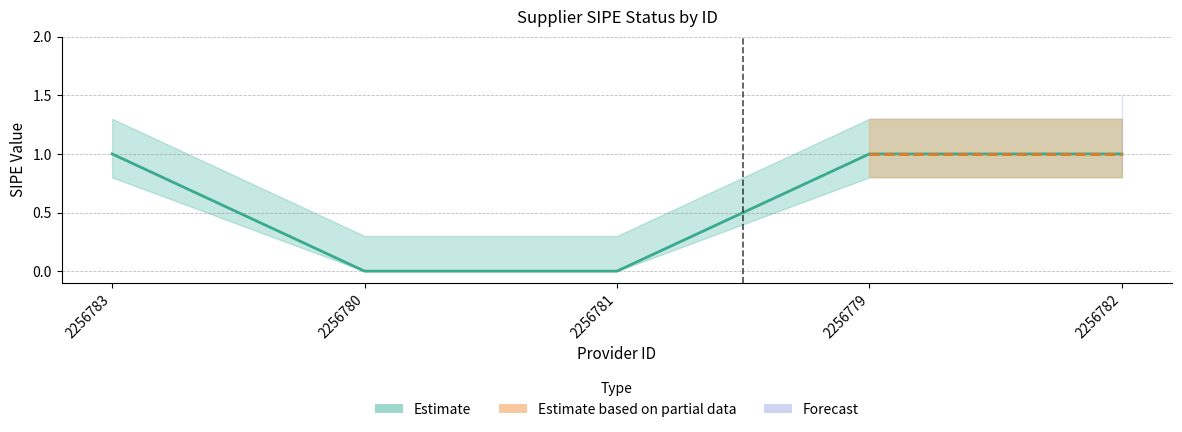

What is the difference between the second highest and minimum values?

1